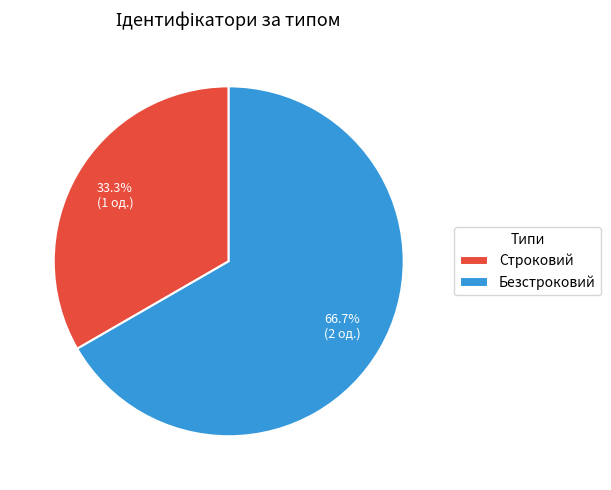

True or false: Строковий accounts for 33% of the total.

True